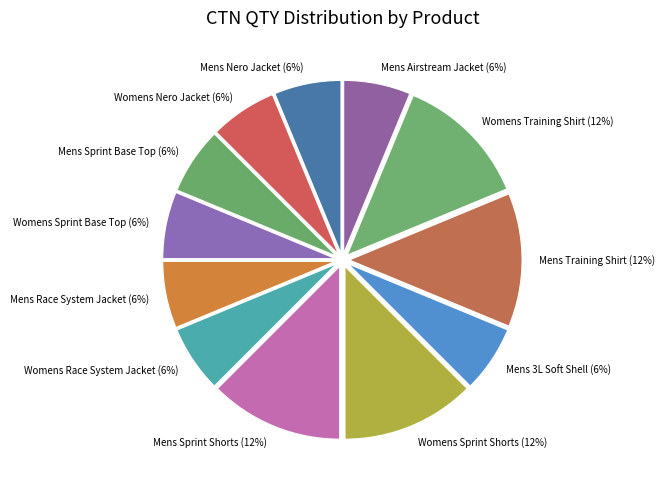

The Mens Nero Jacket (6%) slice represents 1% of the pie. True or false?

False